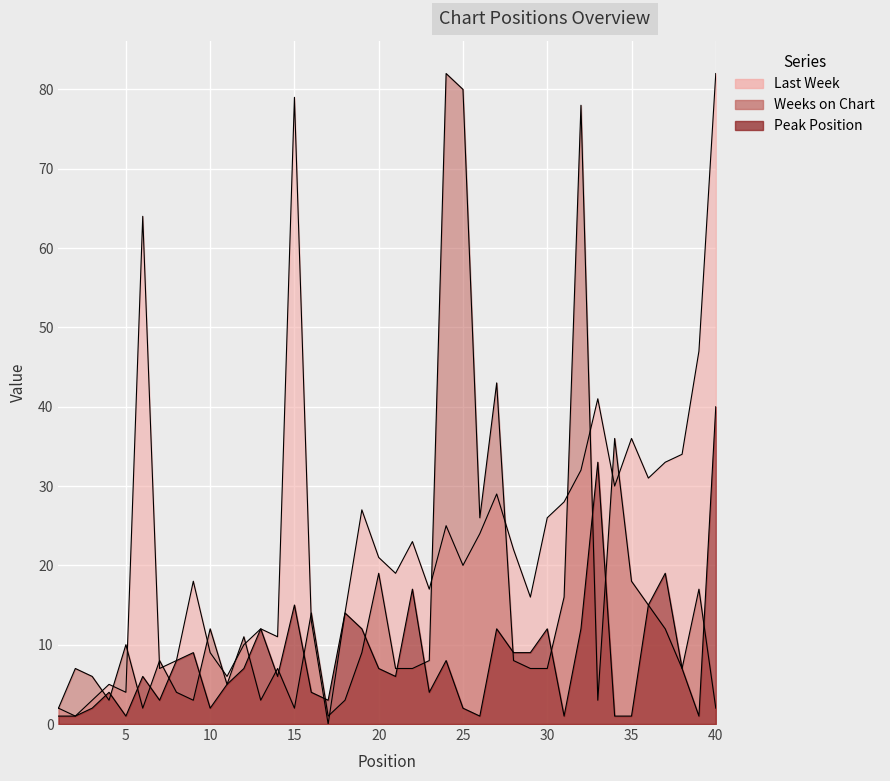

Rank the series by their average value, from highest to lowest.

Last Week, Weeks on Chart, Peak Position